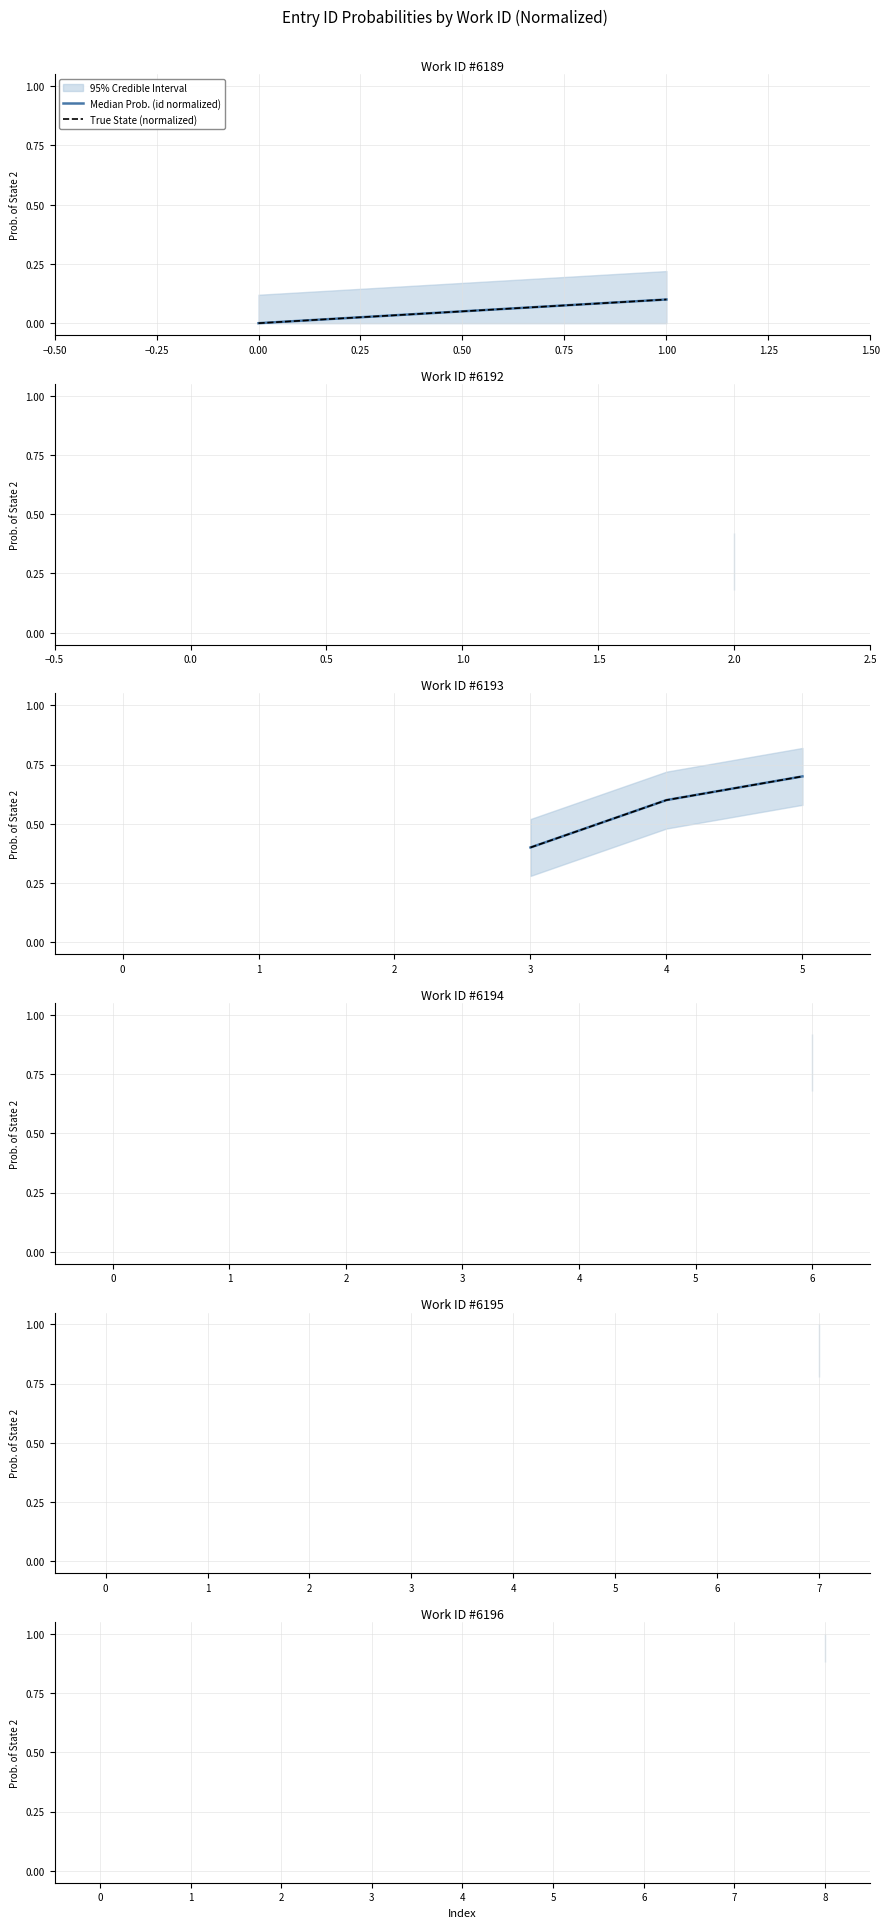

What are all the series names shown in the legend?

Median Prob. (id normalized), True State (normalized)